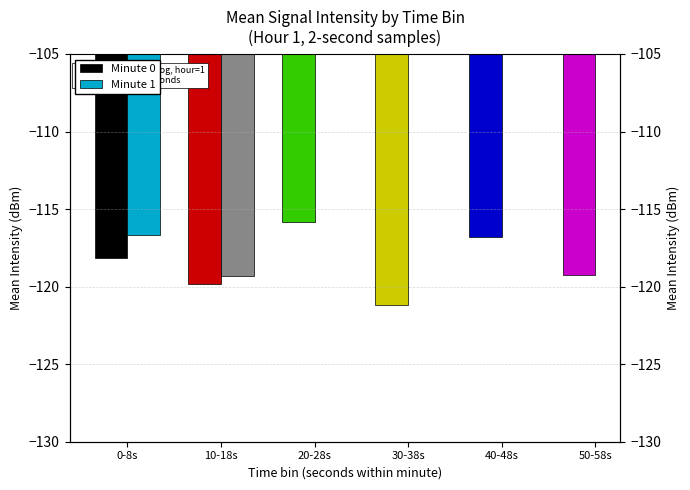

How many bars are there in total?

12